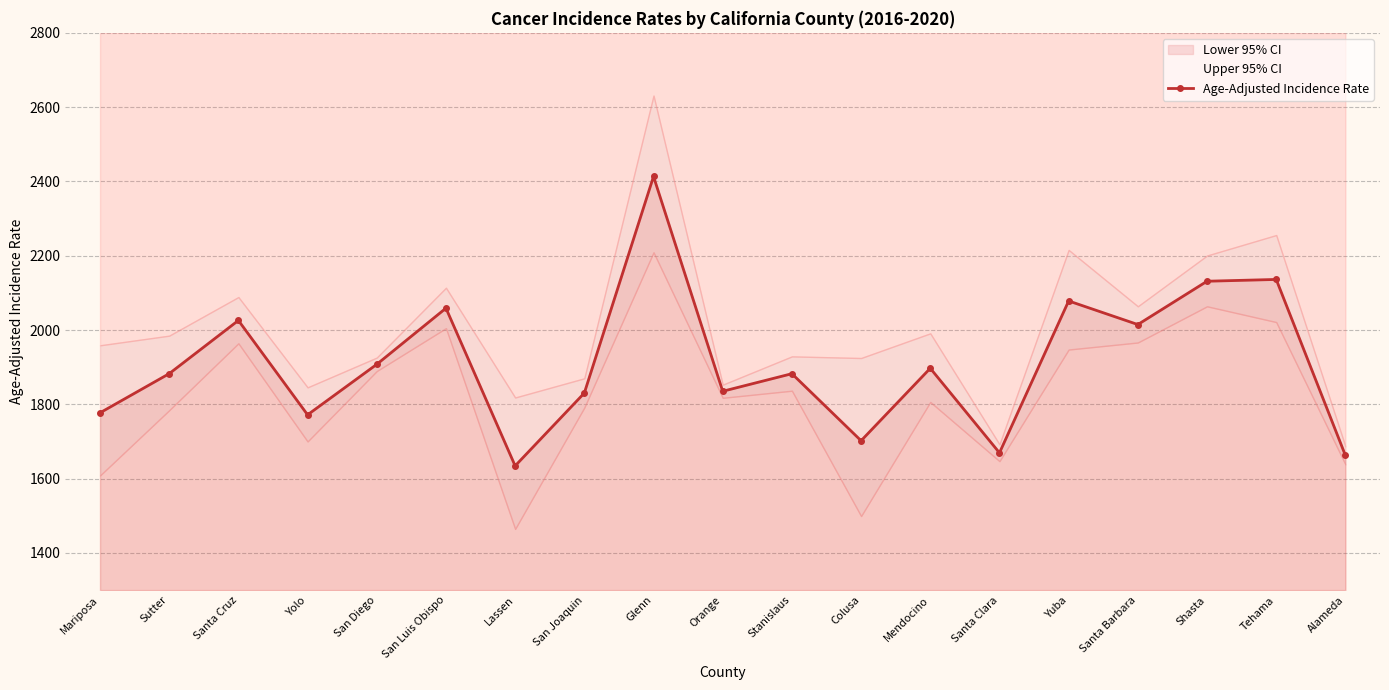

List the labels in order of value, smallest first.

Lassen, Alameda, Santa Clara, Colusa, Yolo, Mariposa, San Joaquin, Orange, Stanislaus, Sutter, Mendocino, San Diego, Santa Barbara, Santa Cruz, San Luis Obispo, Yuba, Shasta, Tehama, Glenn